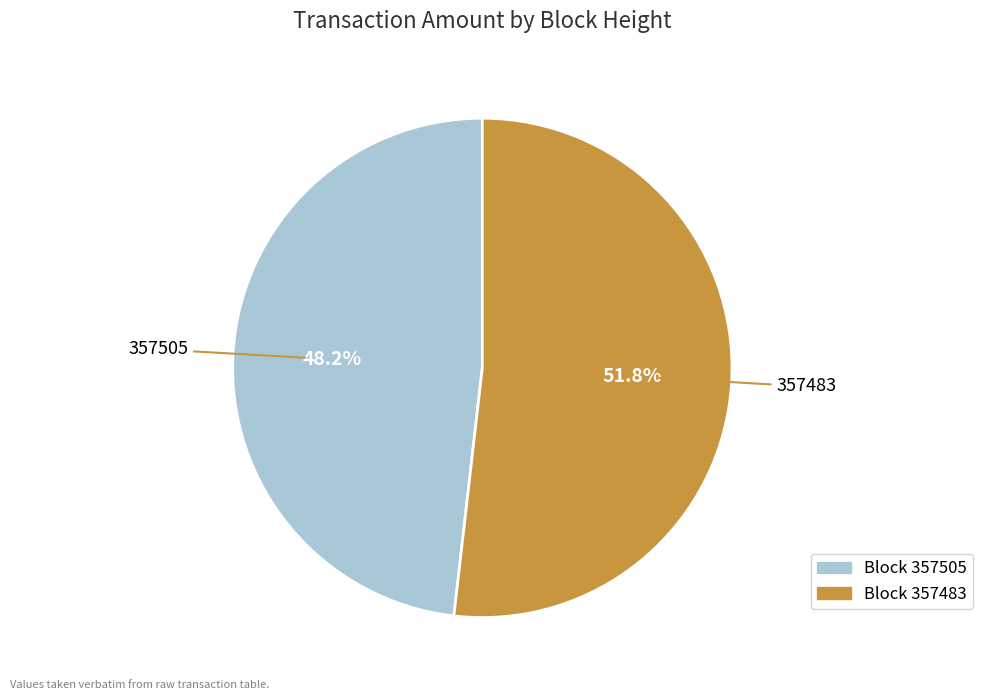

To the nearest percent, what is the difference between the largest and smallest slice percentages?

4%